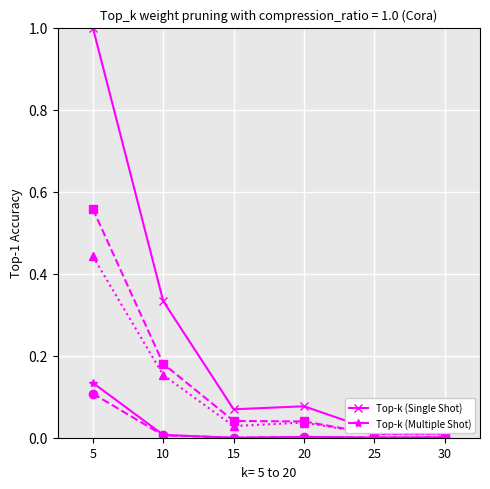

Count the number of data series in this chart.

5